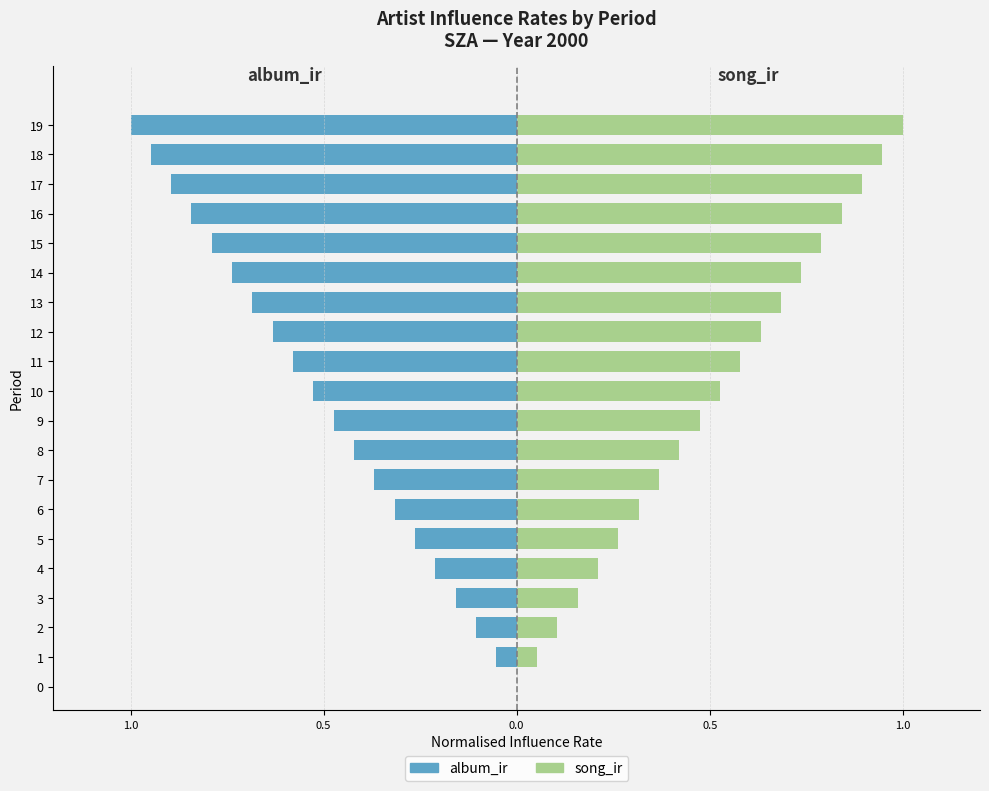

Is it true that album_ir equals -0.2 at 5?

False